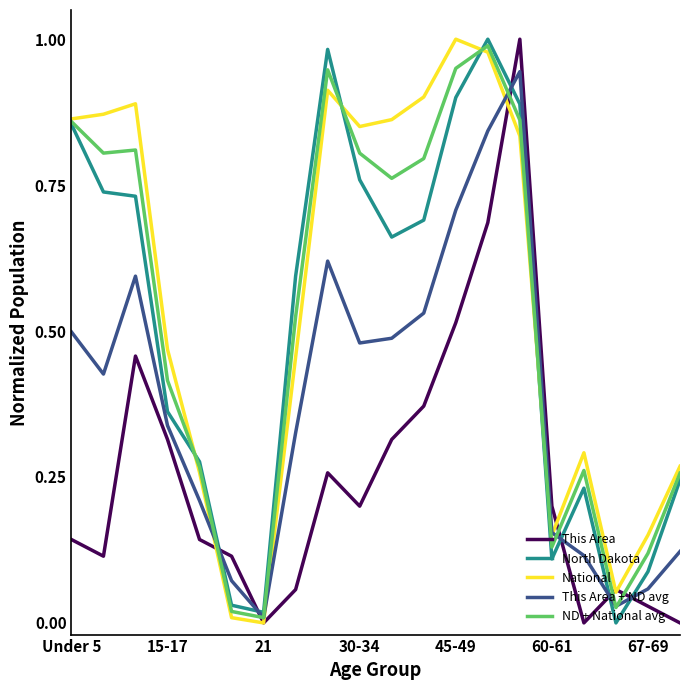

True or false: This Area + ND avg has more than 0 points higher than both neighbors.

True